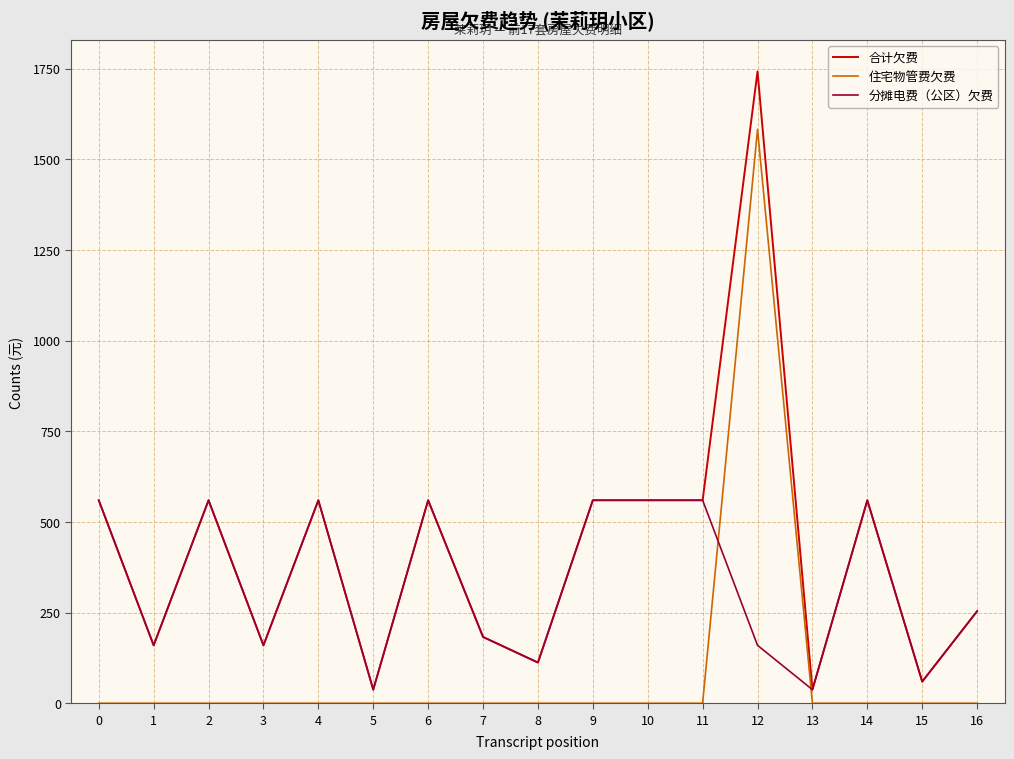

What is the average value of the 分摊电费（公区）欠费 series?

331.8